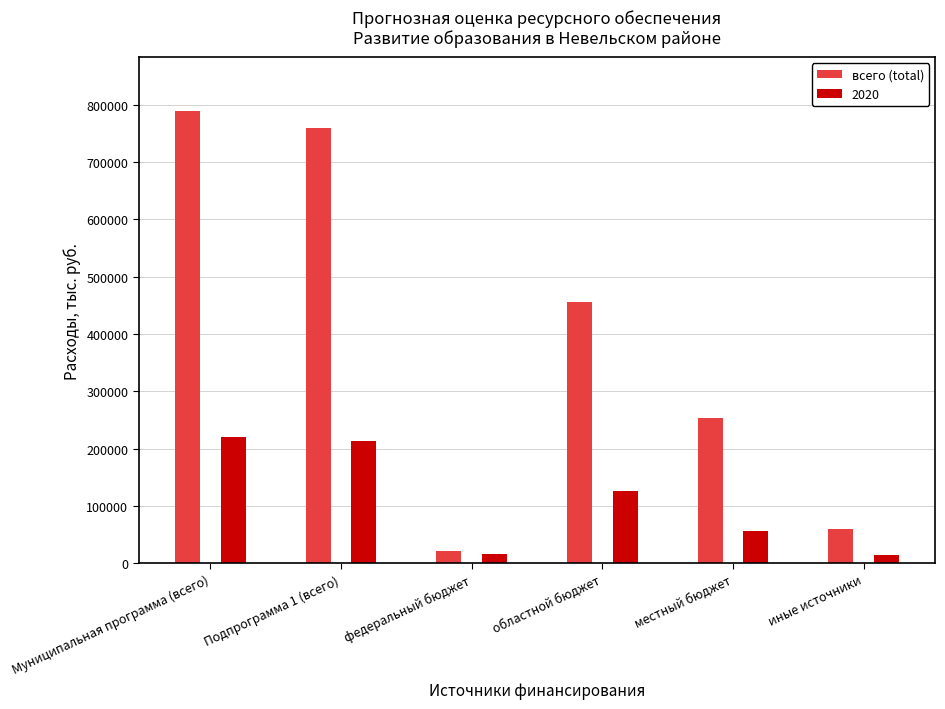

The value of всего (total) at местный бюджет is 252585.2. True or false?

True